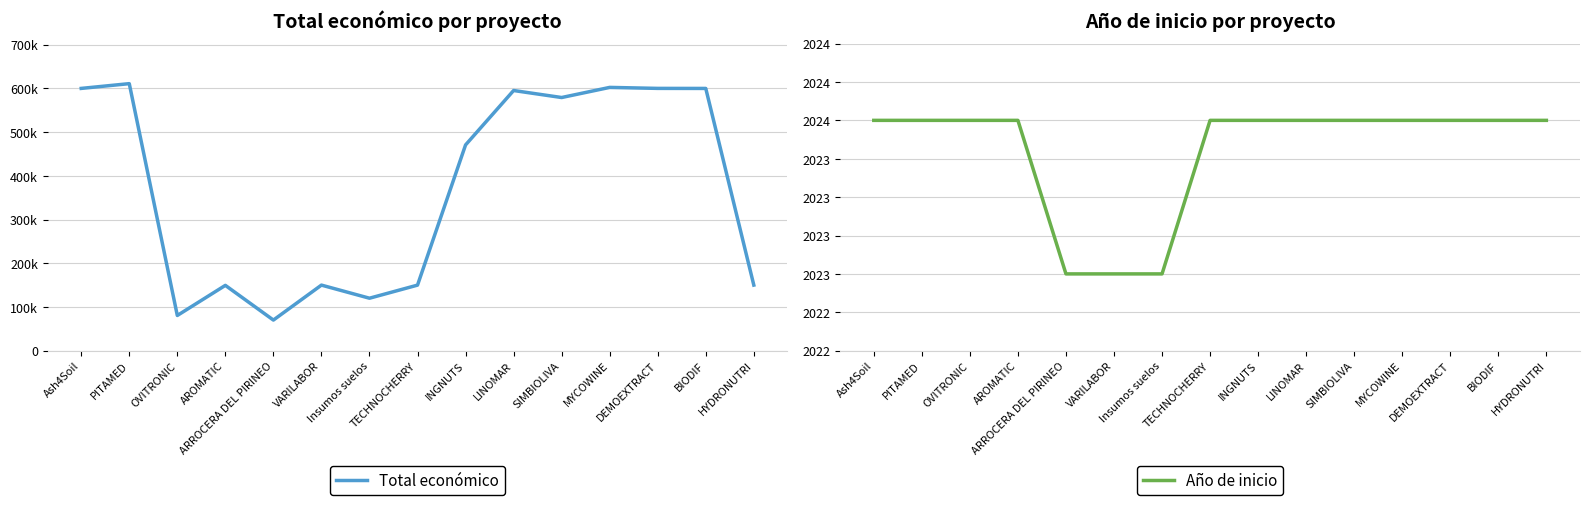

True or false: Año de inicio and Total económico cross at least once.

False